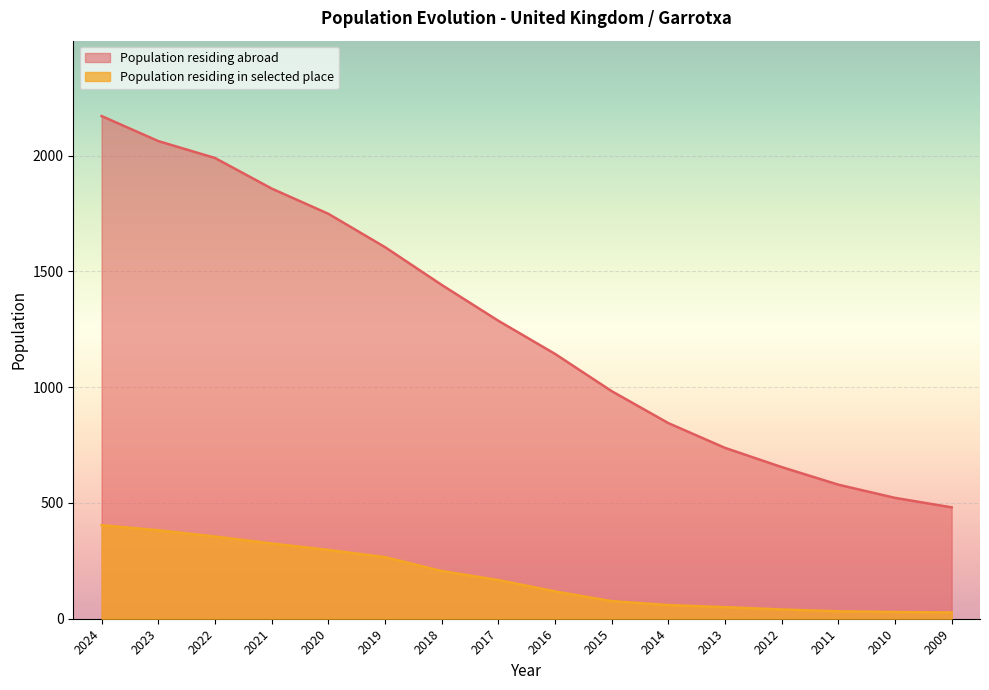

What is the difference between the highest and lowest values at 2022?

1635